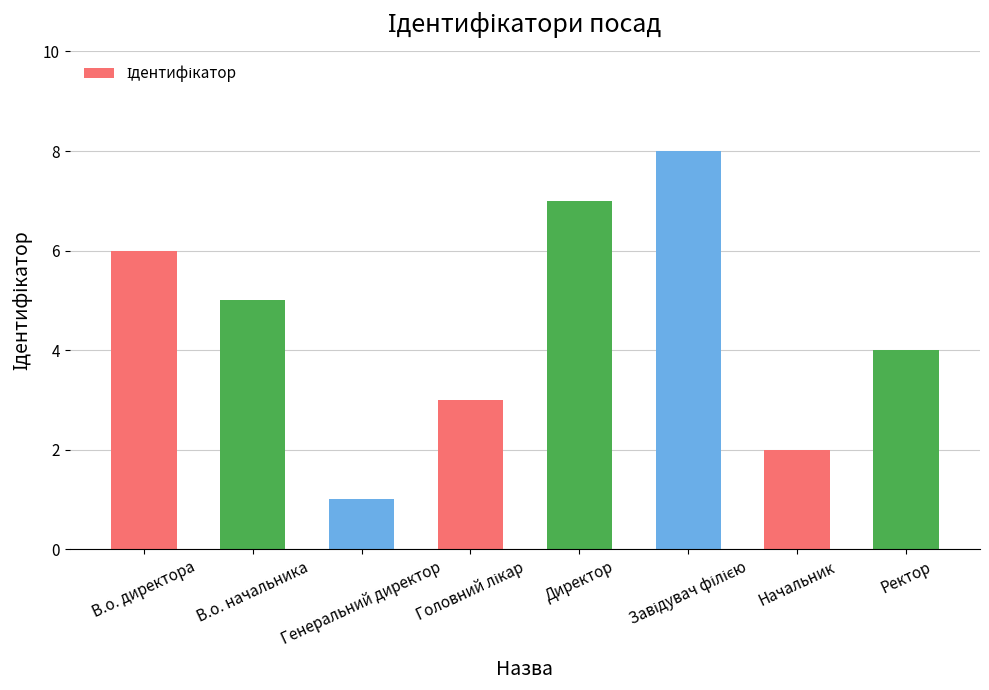

What is the sum of all values?

36